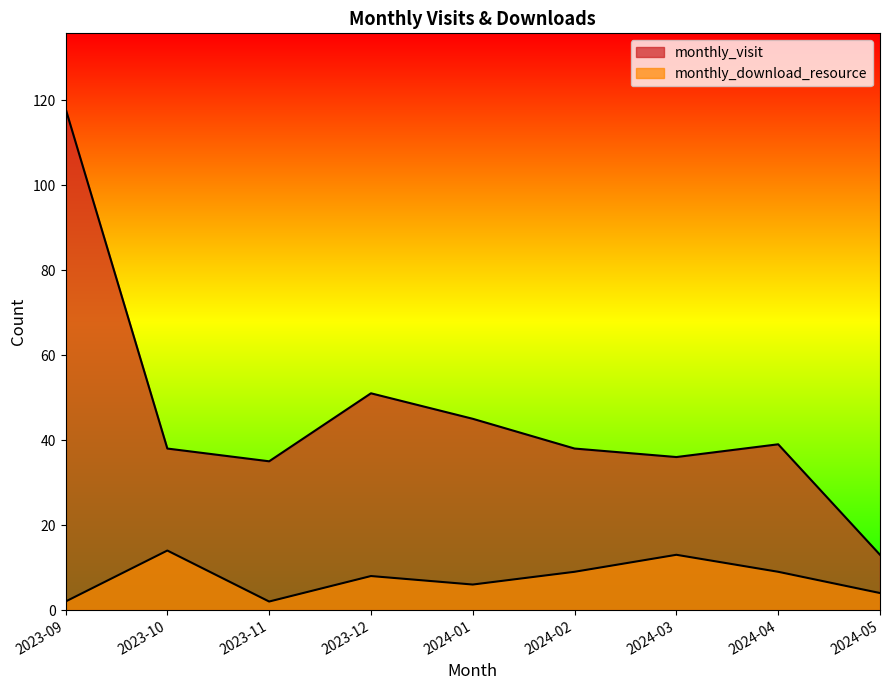

What is the highest value of the monthly_download_resource series?

14